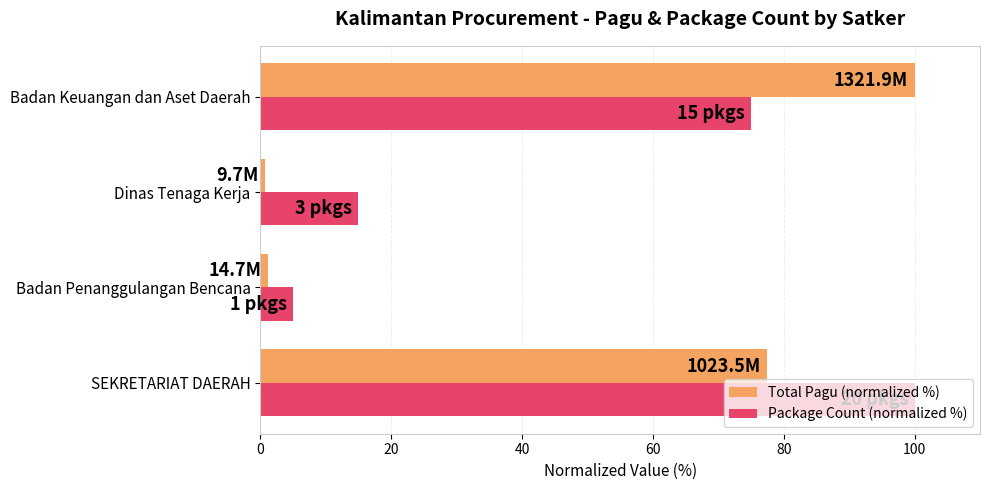

Is the value of Package Count (normalized %) at Dinas Tenaga Kerja greater than the value of Total Pagu (normalized %) at Badan Penanggulangan Bencana?

Yes